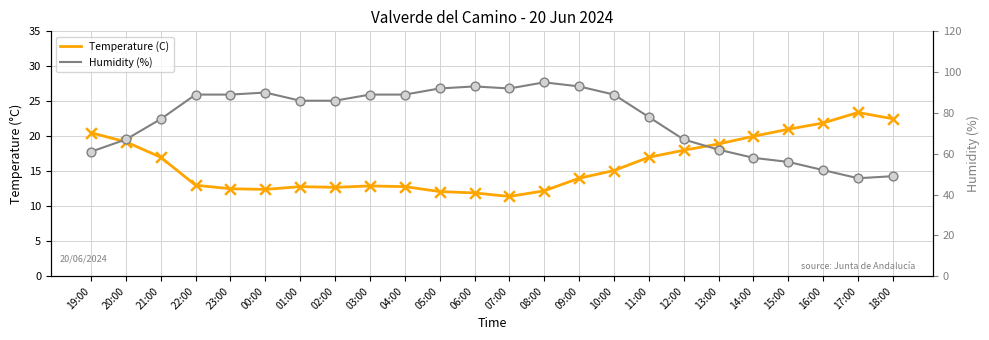

Which series has the largest total across all categories?

Humidity (%)